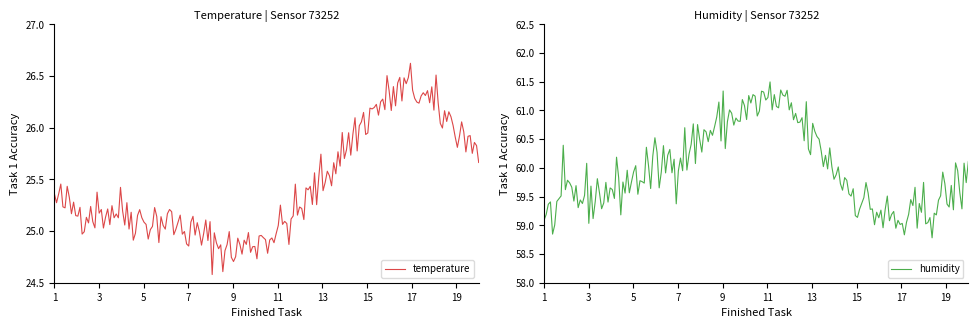

In temperature, how many points are higher than both neighbors (excluding endpoints)?

65